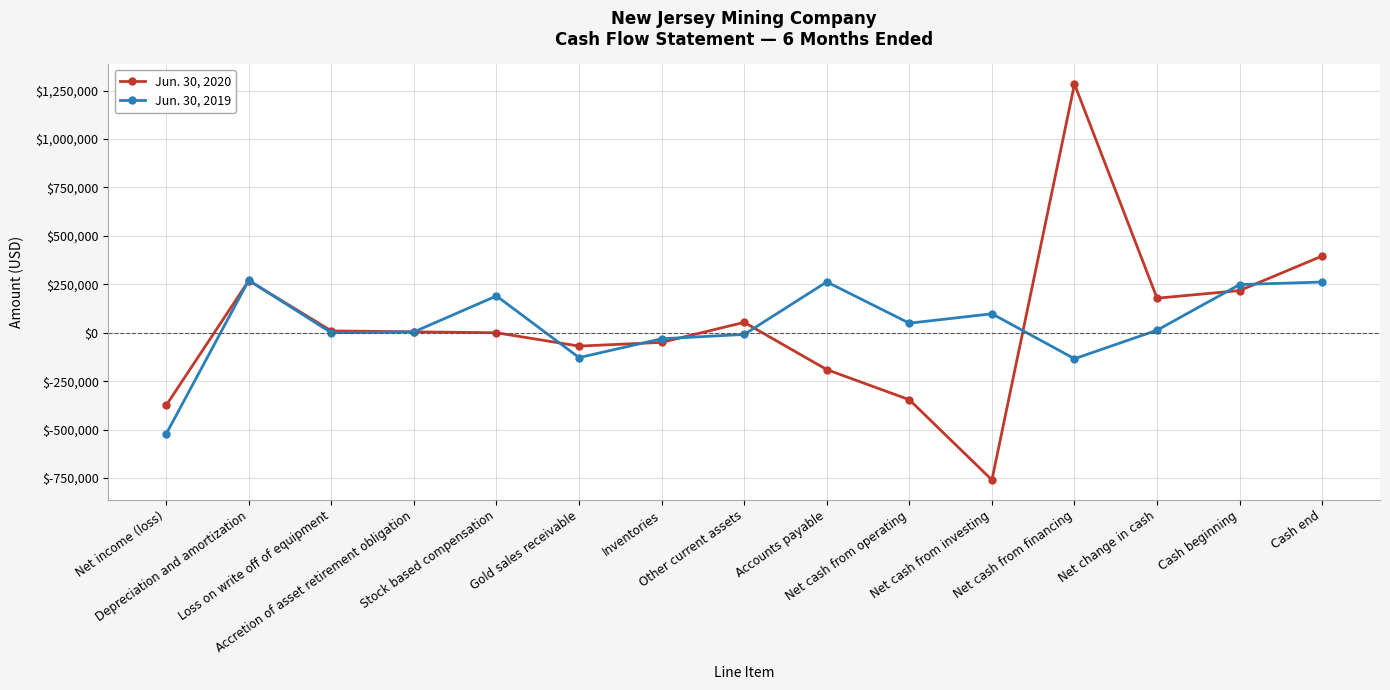

What is the difference between the highest and lowest values at Gold sales receivable?

59268